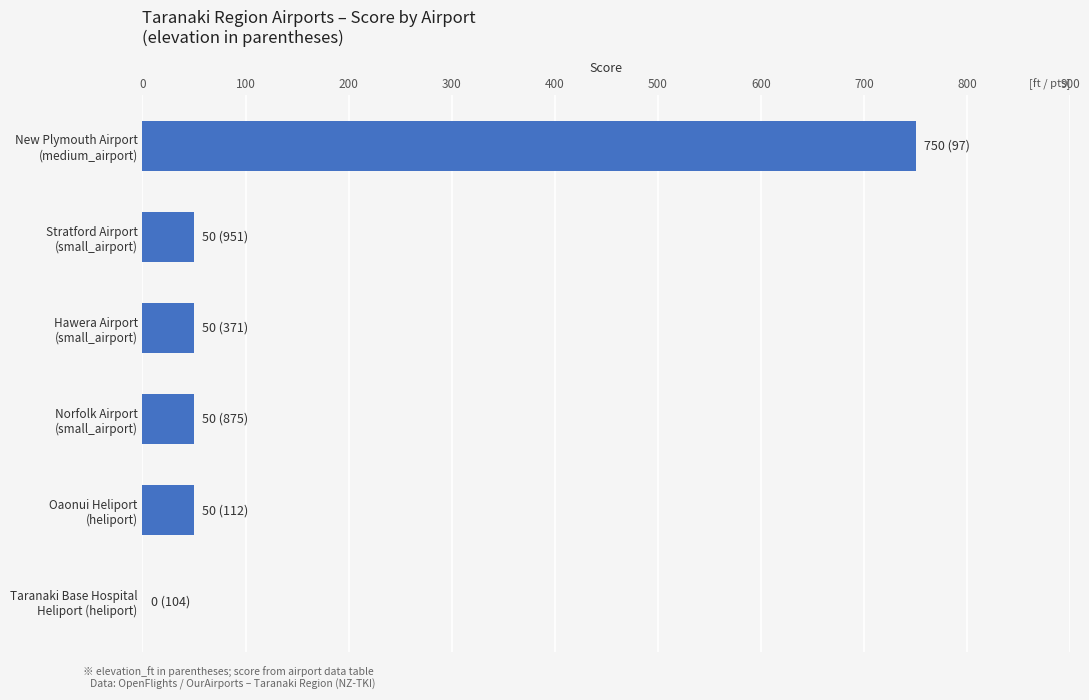

What is the maximum value shown in the chart?

750